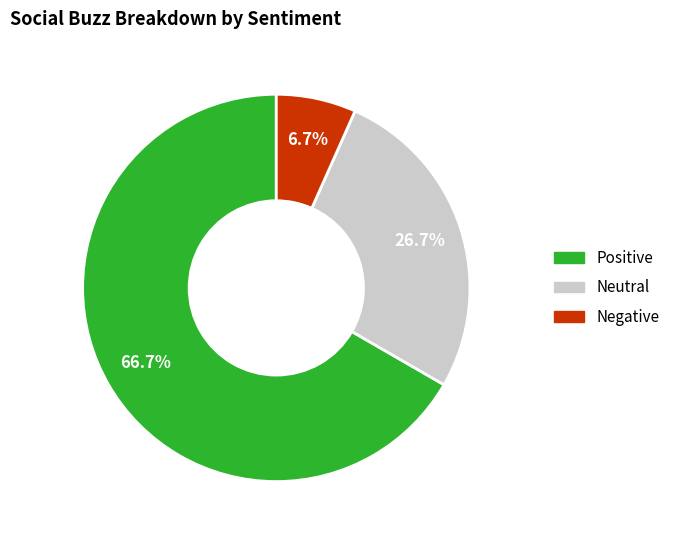

Which slice is the smallest?

Negative